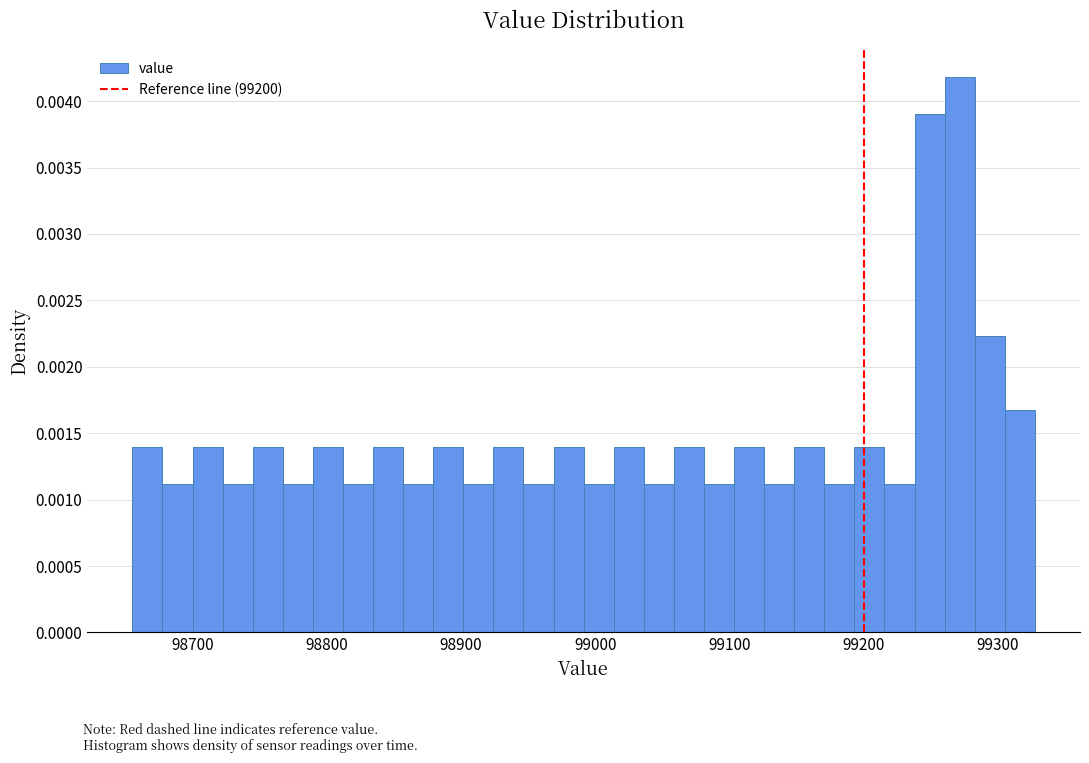

Read against the x-axis, roughly where is the centre of the tallest bar?

99270